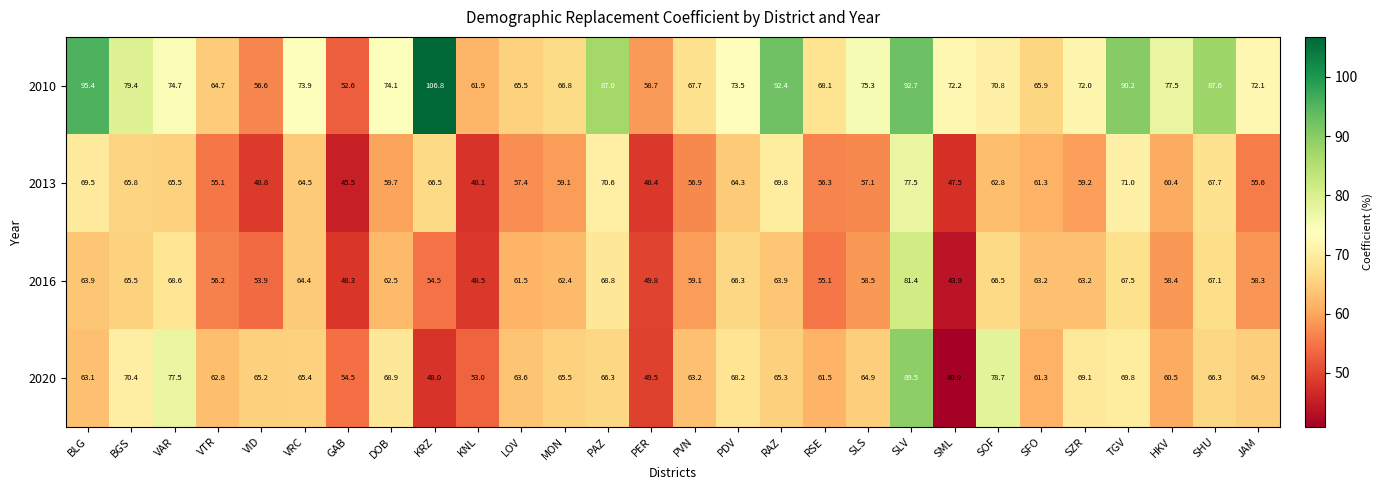

At which label does 2020 reach its peak?

SLV